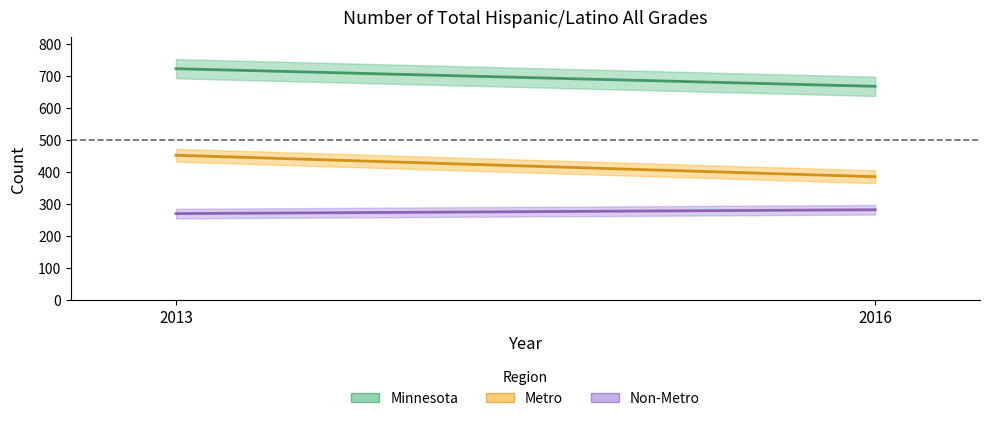

Rank the series by their average value, from highest to lowest.

Minnesota, Metro, Non-Metro